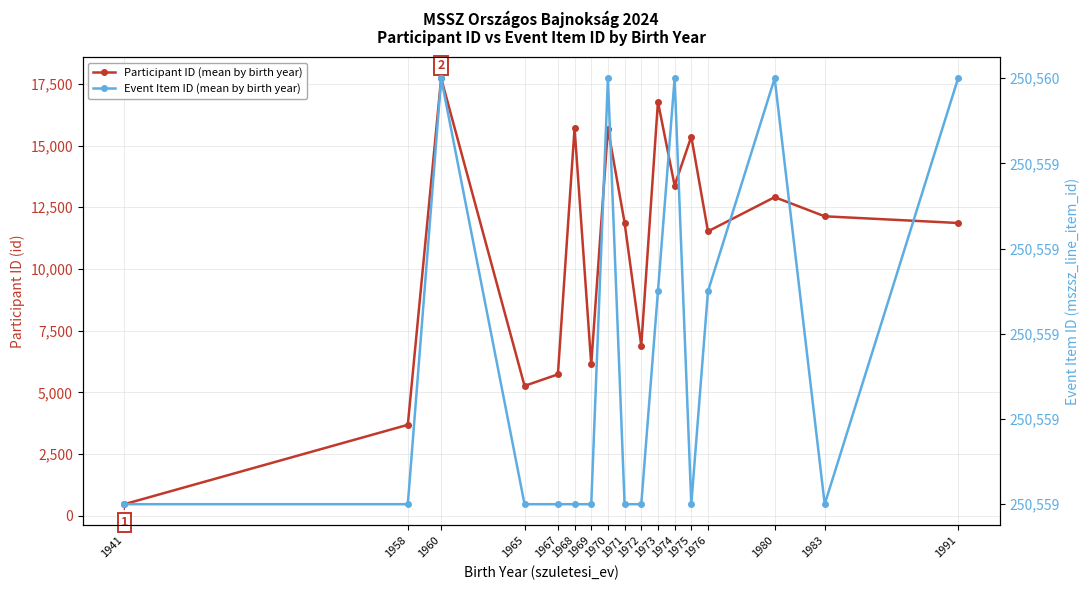

Which series changed the most between 1972 and 1980?

Participant ID (mean by birth year)